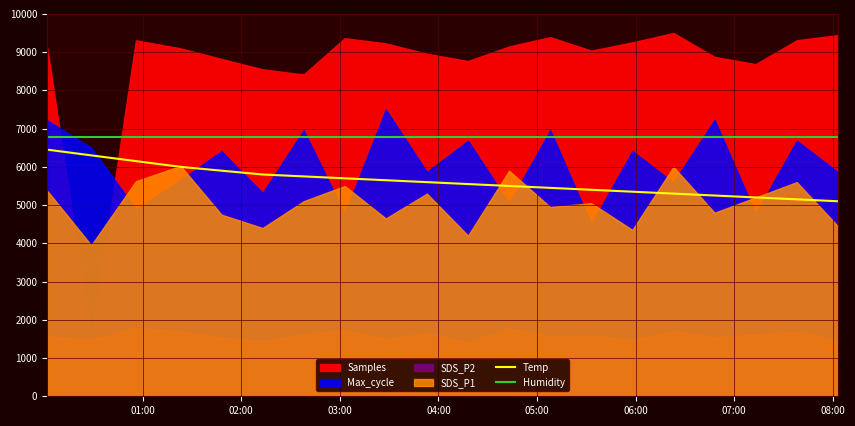

True or false: Temp and Humidity intersect in this chart.

False